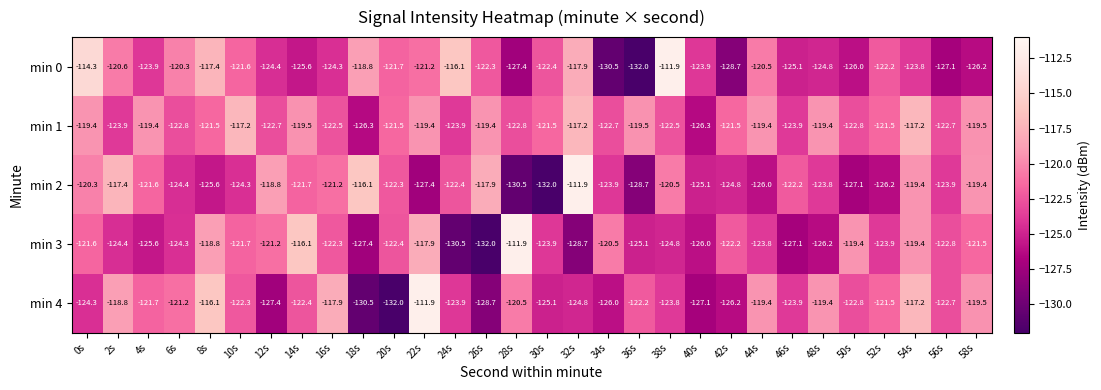

What is the difference between the maximum and minimum values in the min 4 series?

20.1